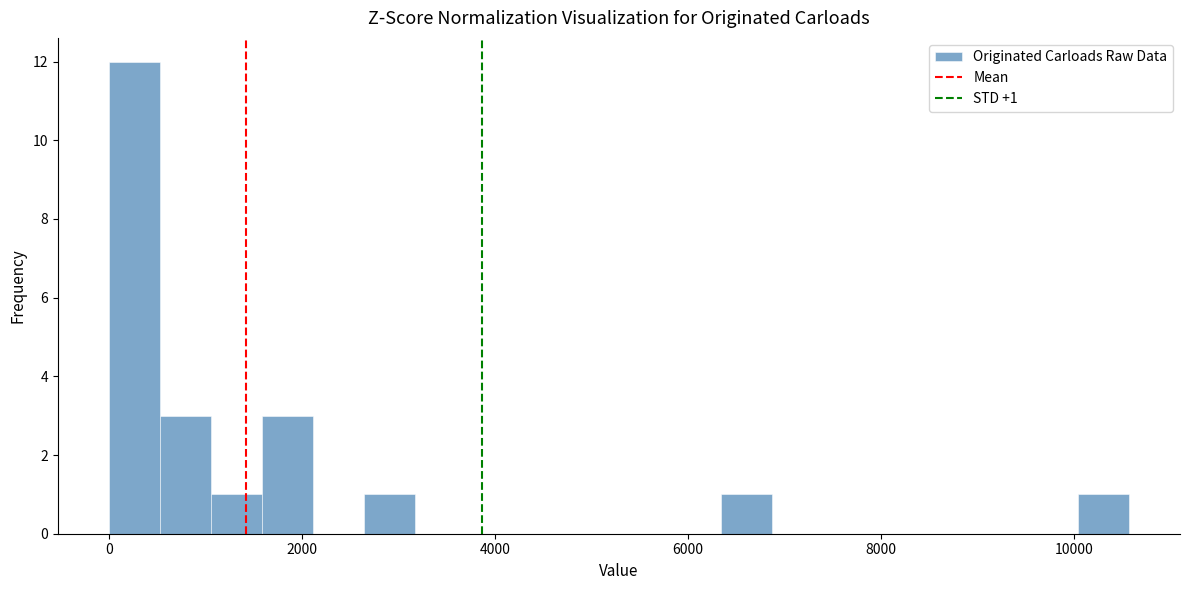

Read against the x-axis, roughly where is the centre of the tallest bar?

200